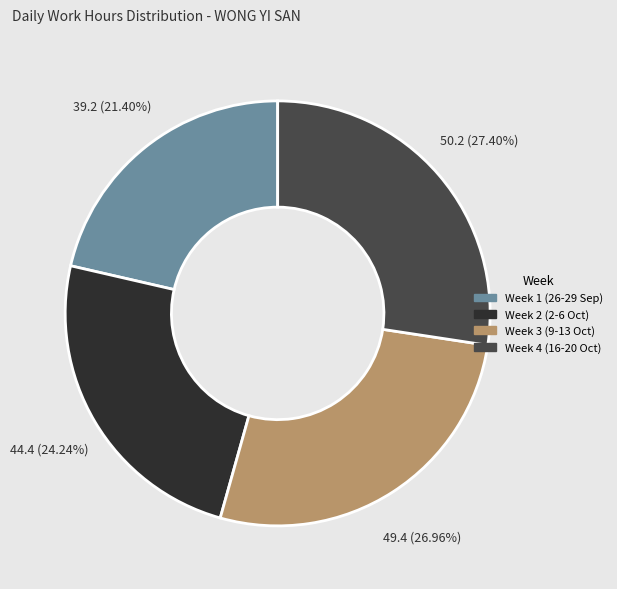

Is there a majority slice in this chart?

No